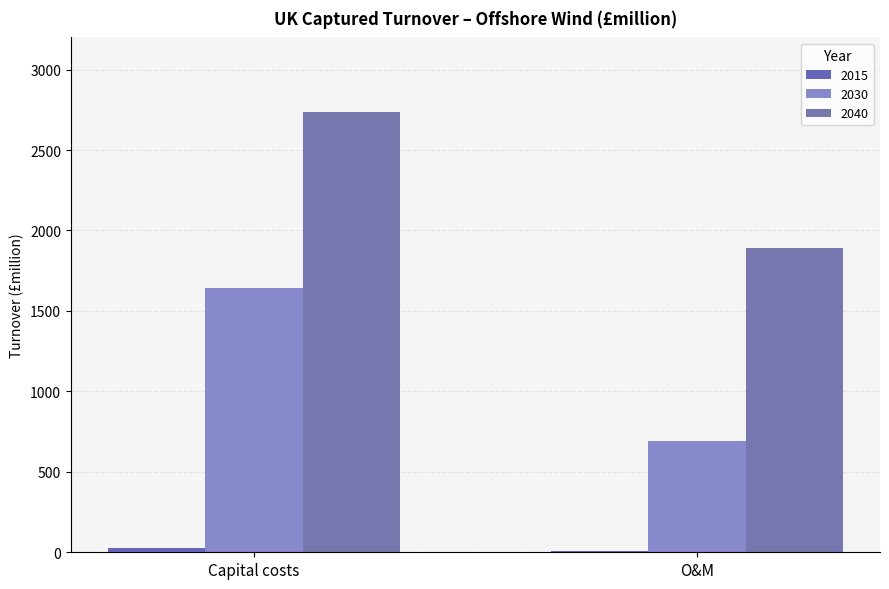

What is the sum of the 2040 values at O&M and Capital costs?

4625.5